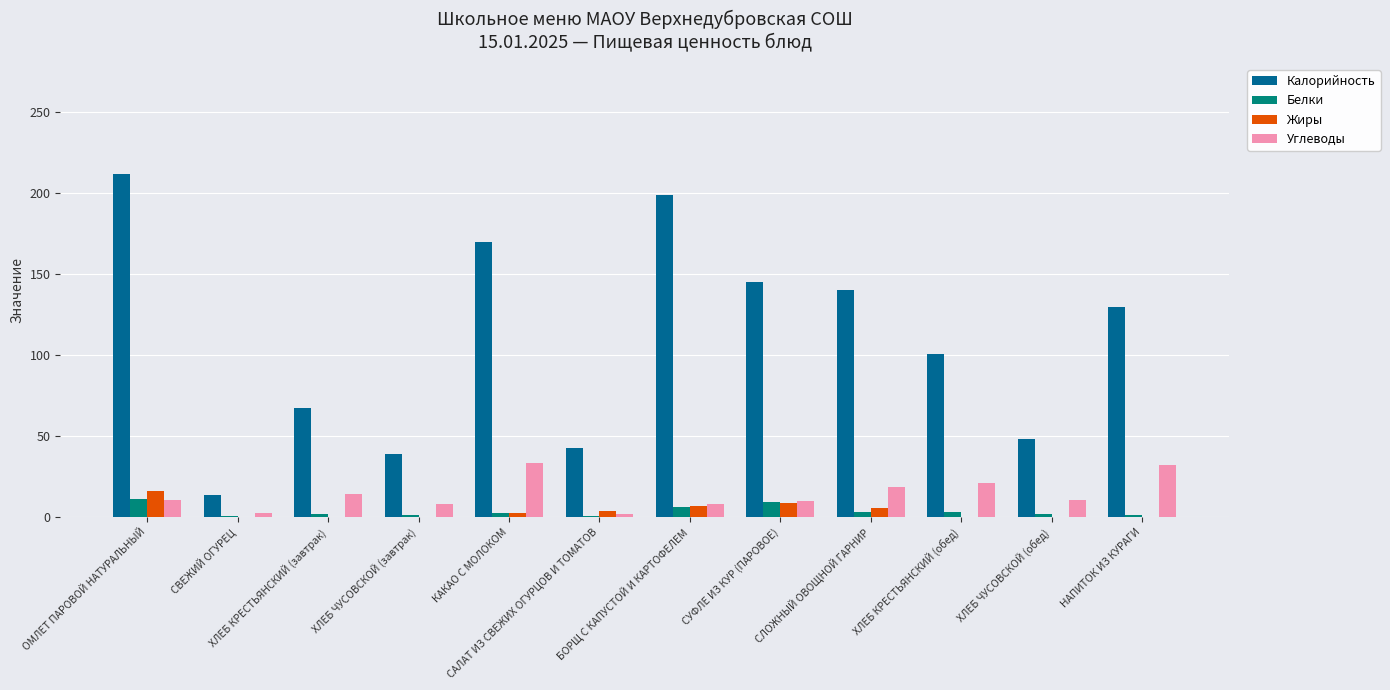

What is the sum of all Калорийность values?

1307.4